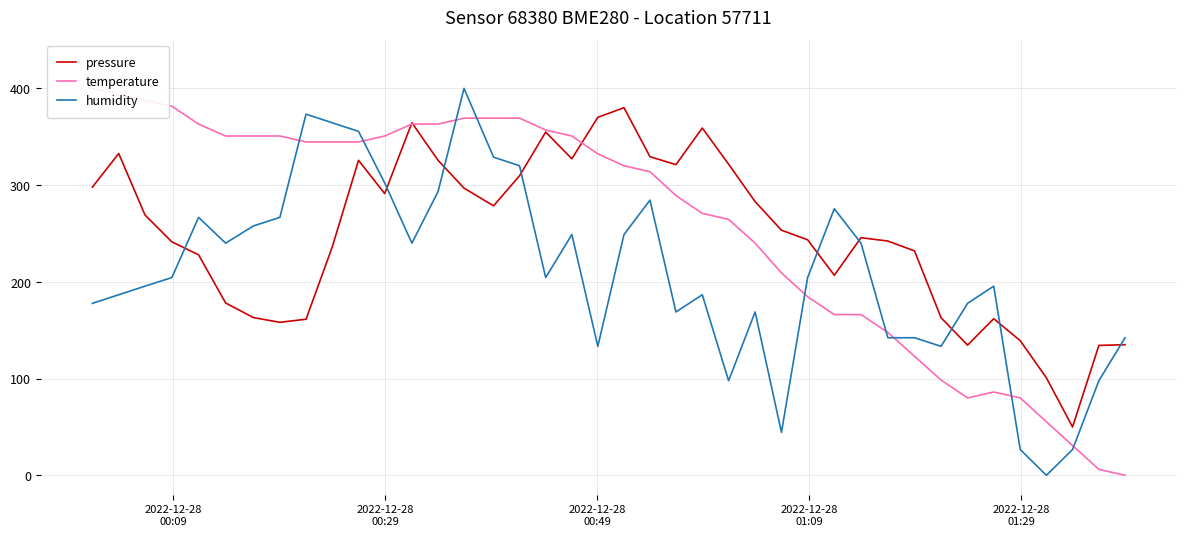

How many times do pressure and temperature cross each other?

3